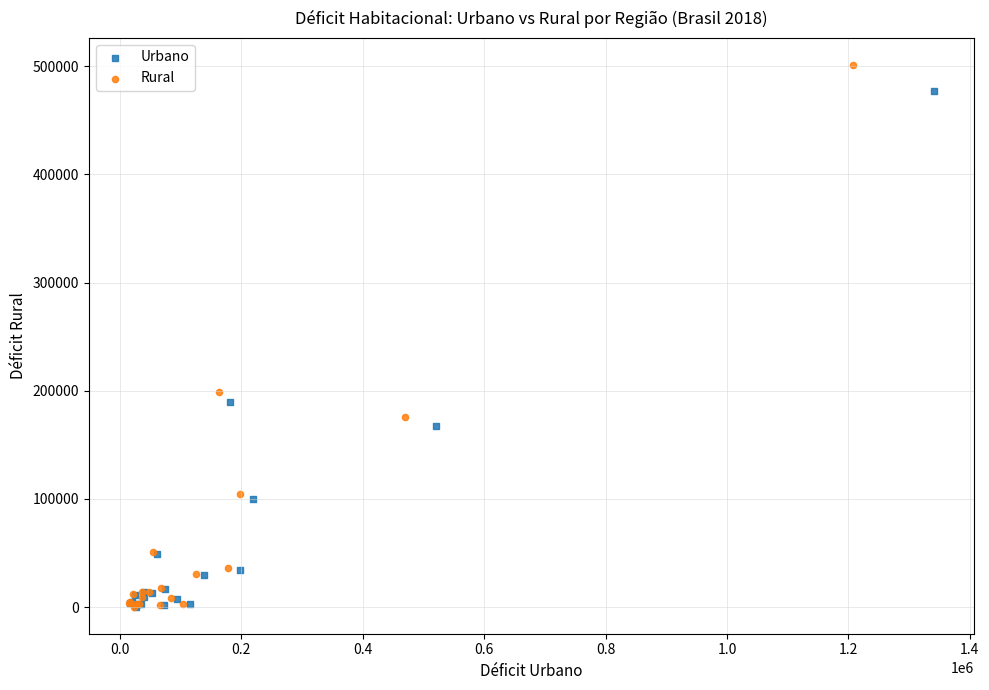

Which series reaches the maximum Y coordinate?

Rural